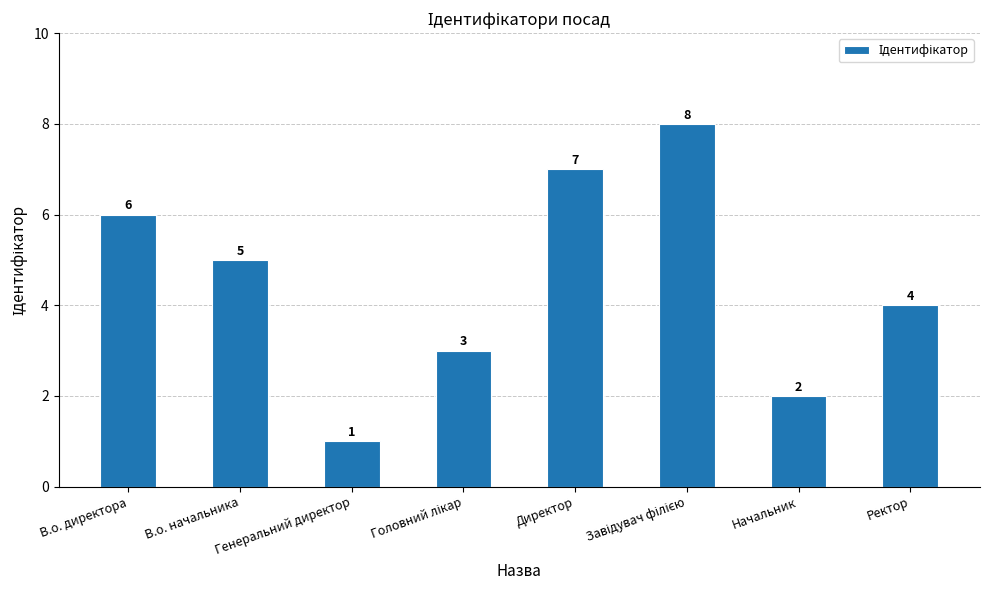

Reading right to left, list all the values displayed in this chart.

4	2	8	7	3	1	5	6